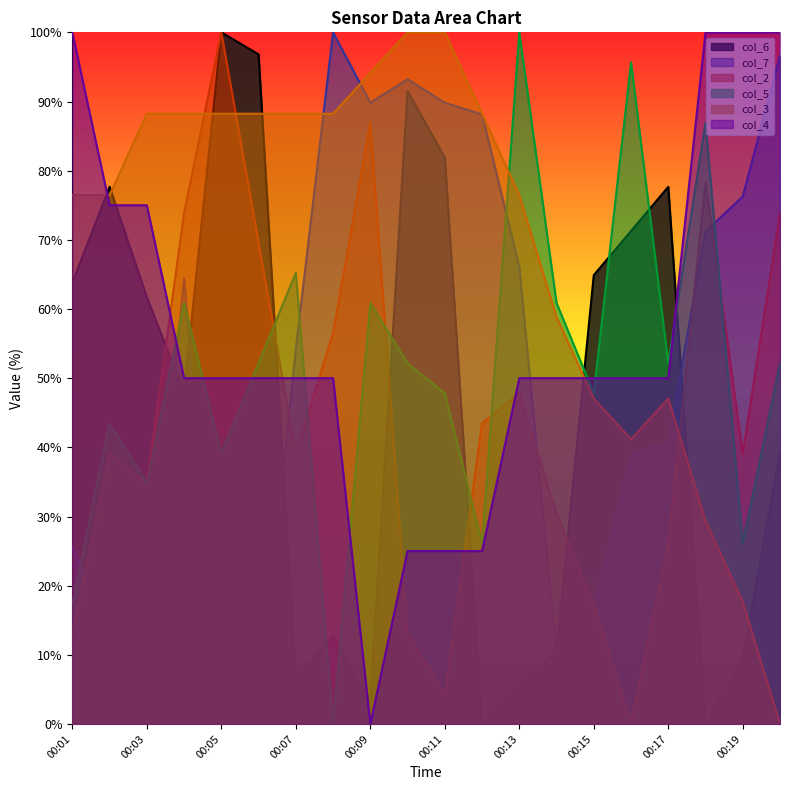

Is it true that col_7 equals 12.9 at 00:16?

False